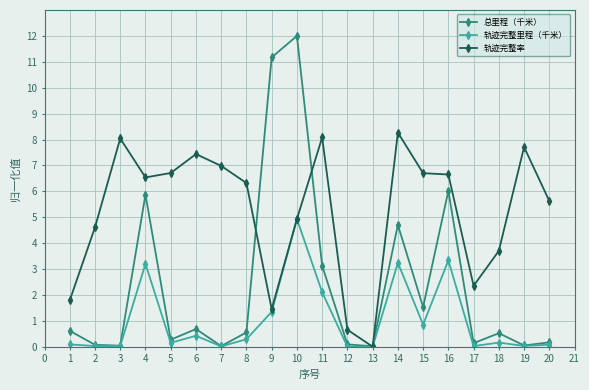

Is the value of 总里程（千米） at 16 greater than the value of 轨迹完整率 at 19?

No